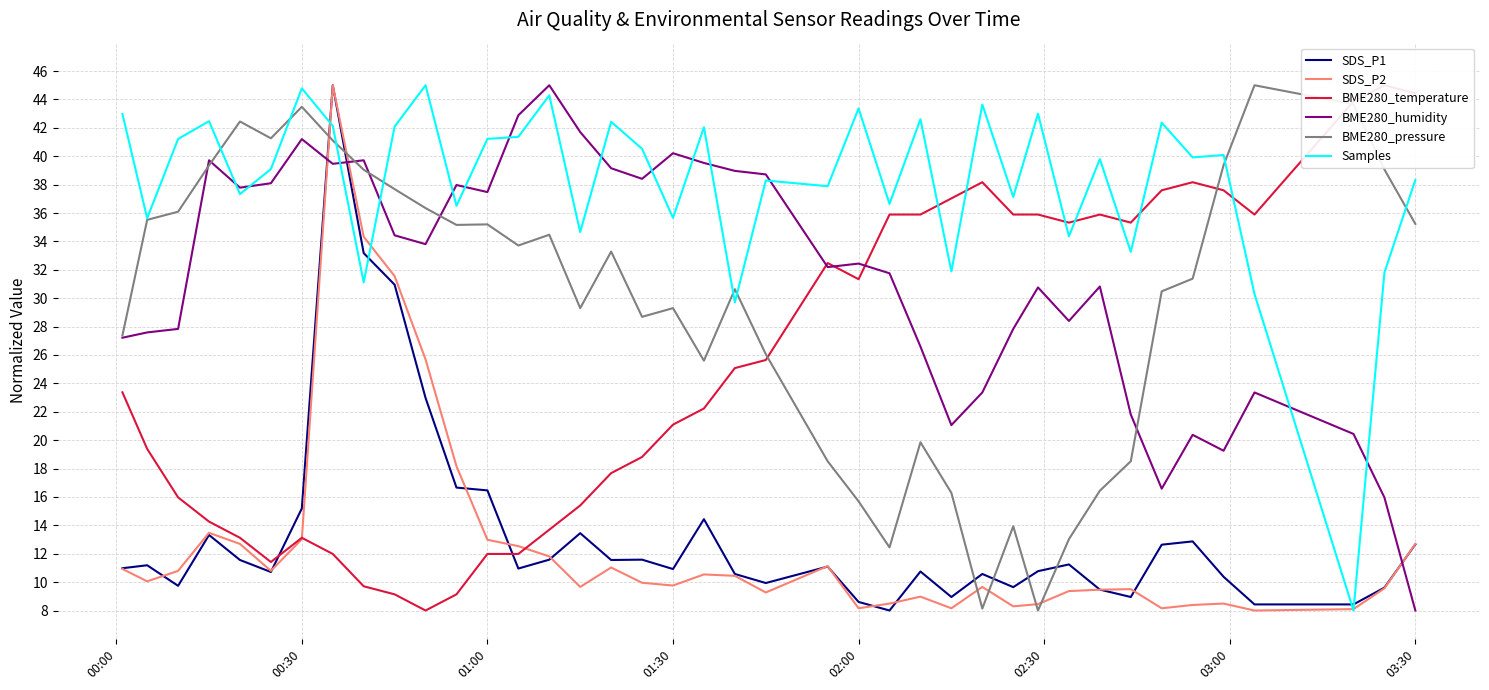

Does the chart have visible grid lines?

Yes